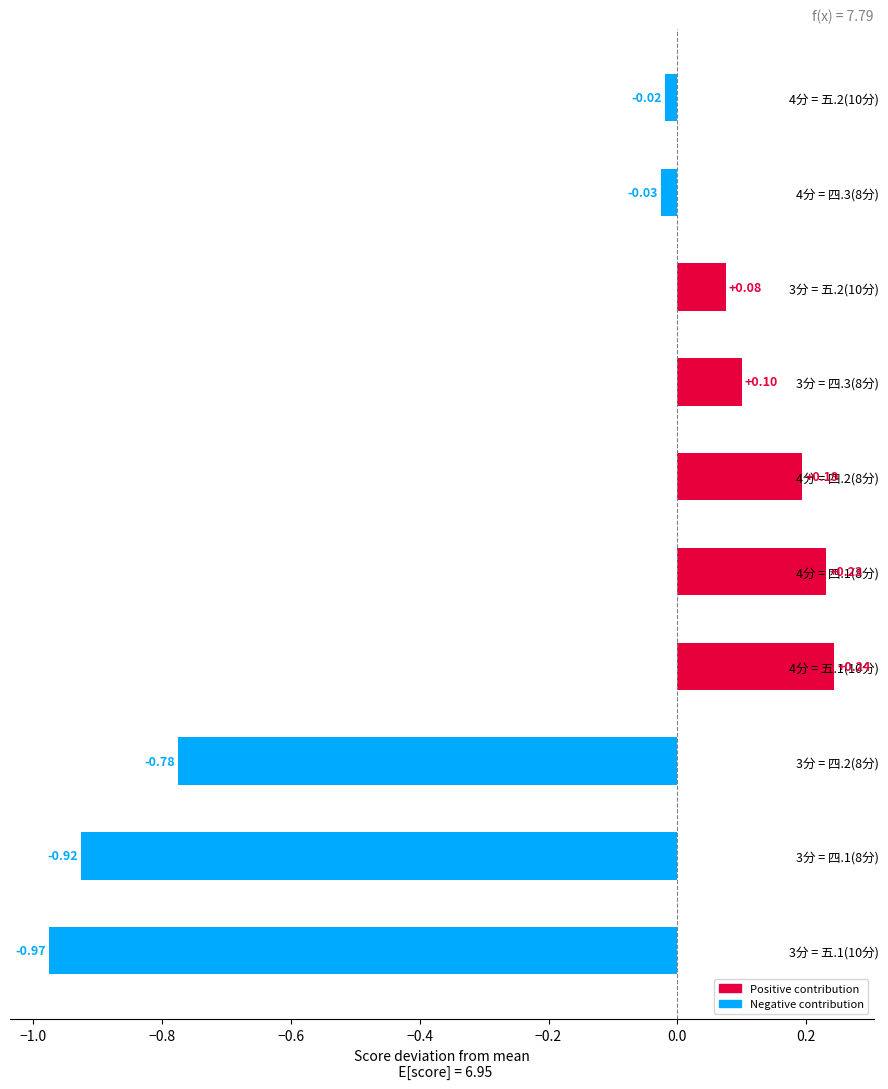

What is the difference between the second highest and second lowest values?

1.2